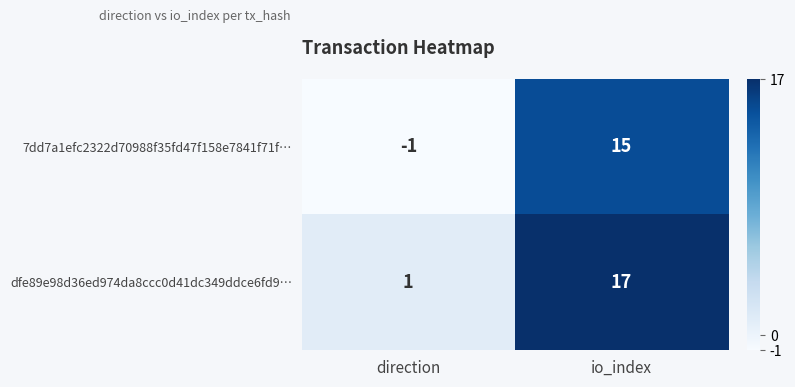

Reading left to right, what are all the values shown in this chart?

7dd7a1efc2322d70988f35fd47f158e7841f71f…: -1	15
dfe89e98d36ed974da8ccc0d41dc349ddce6fd9…: 1	17